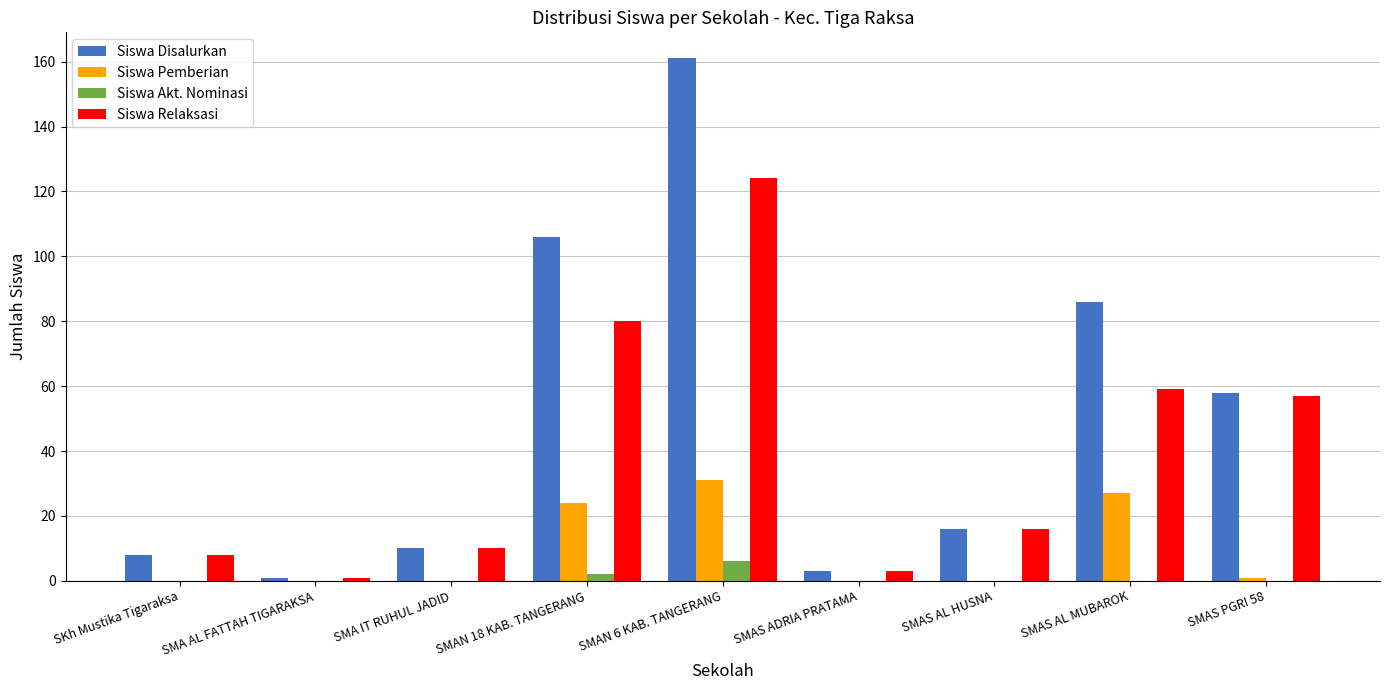

What is the highest value of the Siswa Akt. Nominasi series?

6